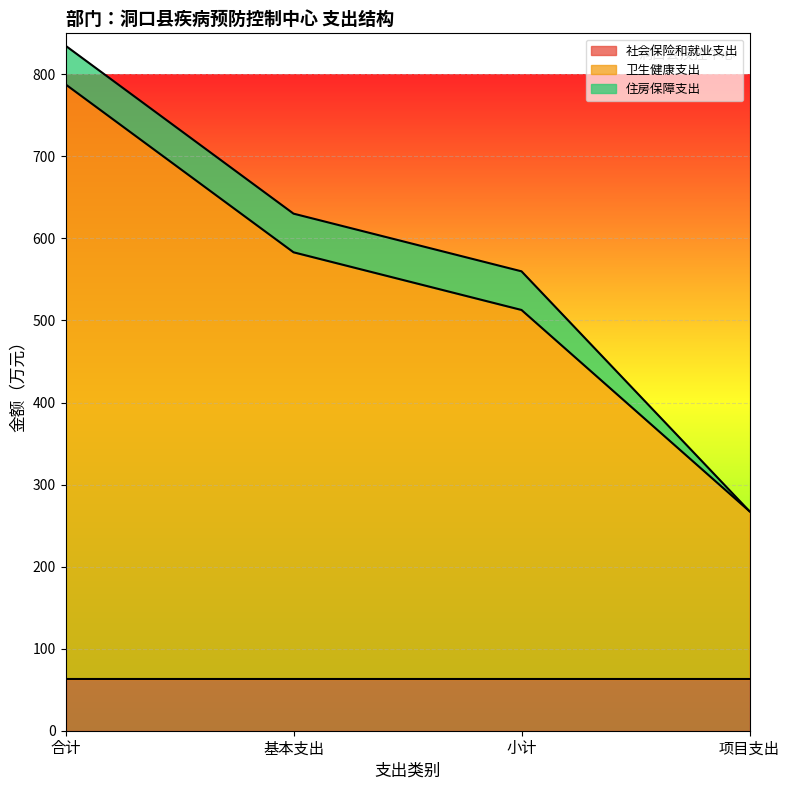

At 合计, list the series in order from smallest to largest.

住房保障支出, 社会保险和就业支出, 卫生健康支出